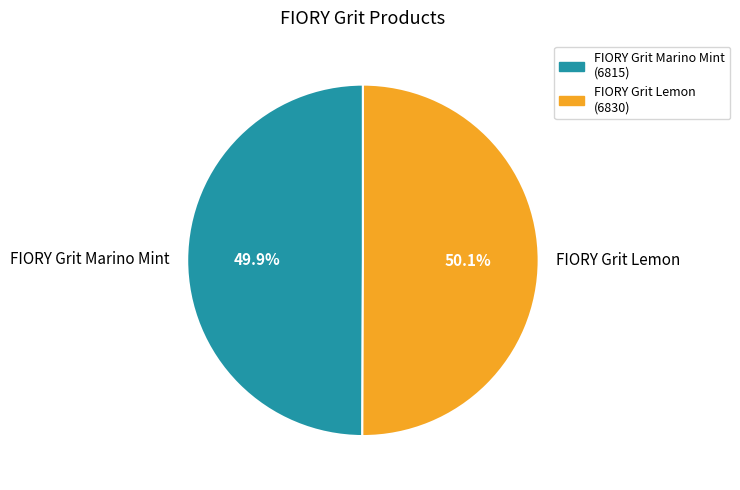

Count the number of slices in the pie.

2